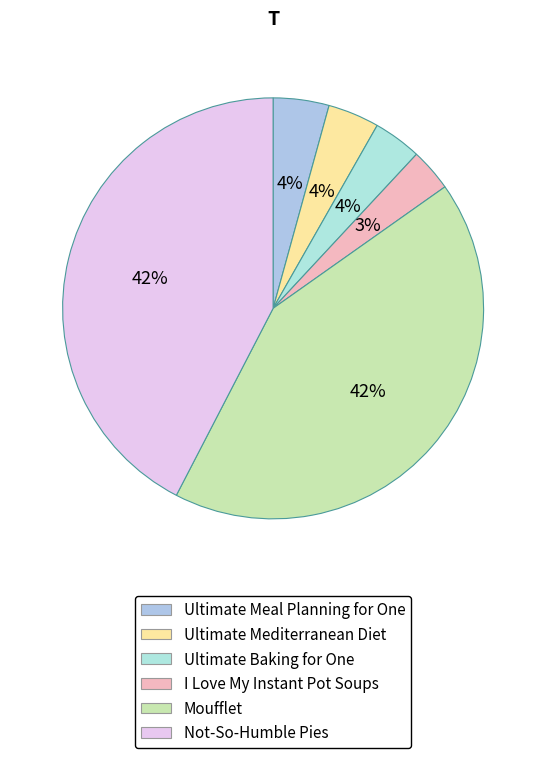

To the nearest percent, what portion does Not-So-Humble Pies represent?

42%